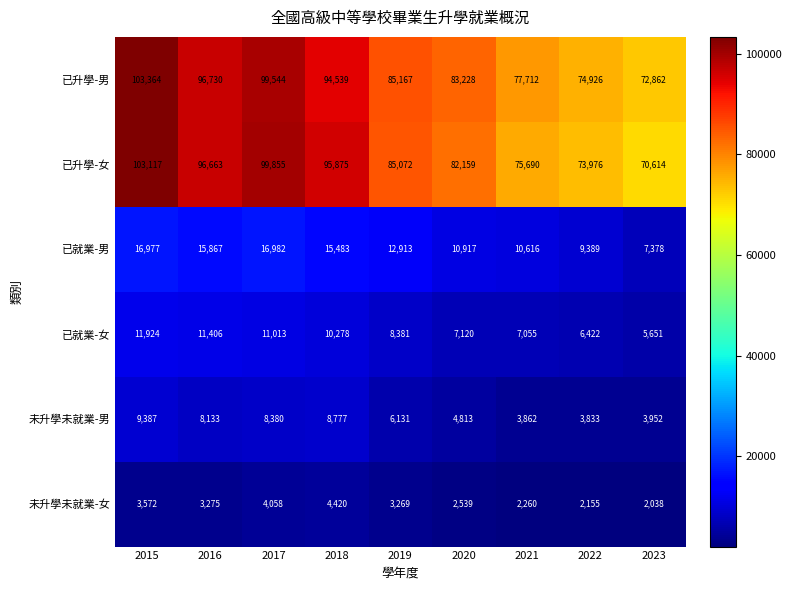

What is the highest value of the 已升學-女 series?

103117